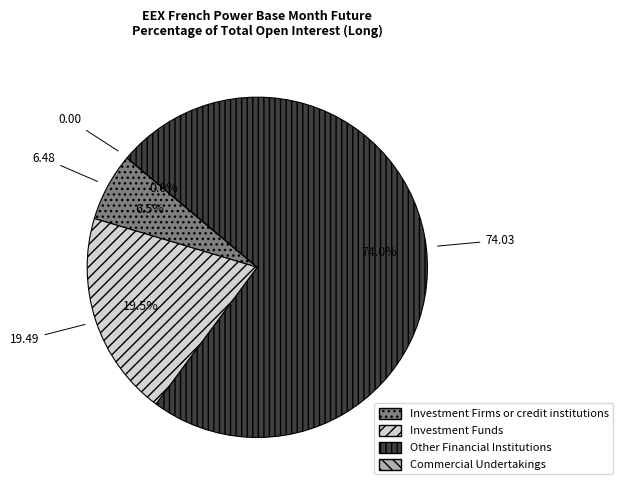

Between Investment Firms or credit institutions and Other Financial Institutions, which is larger?

Other Financial Institutions